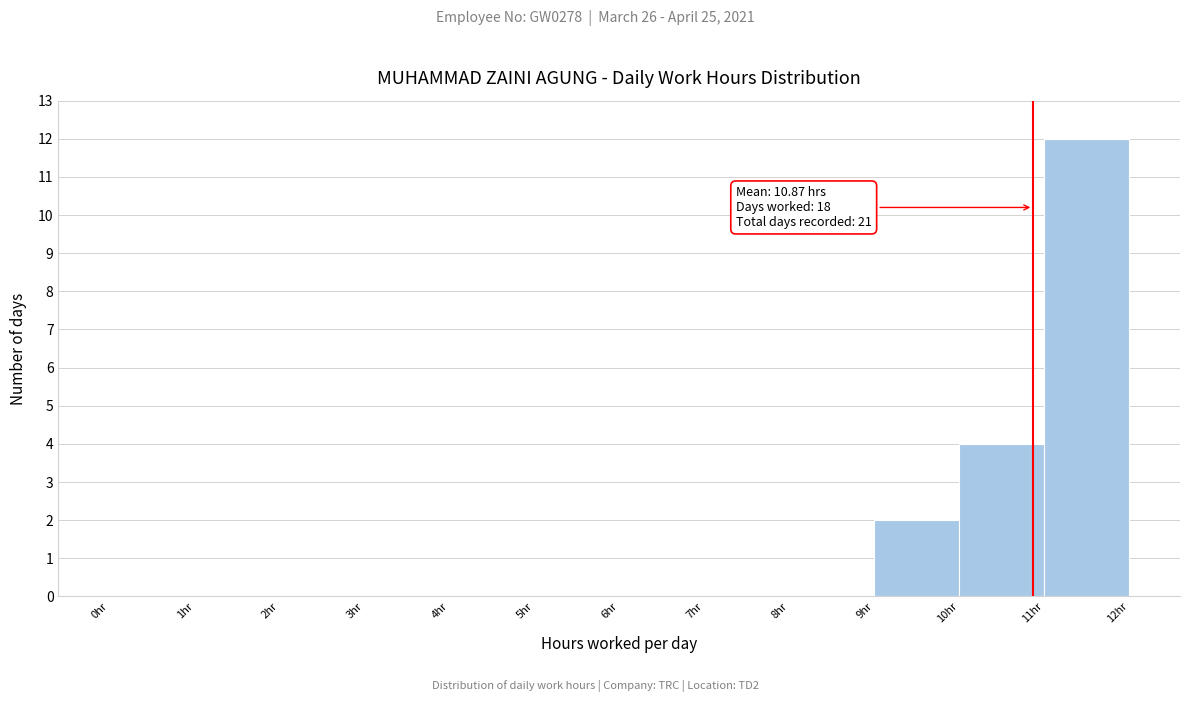

Which range on the x-axis has the tallest bar?

11 to 12